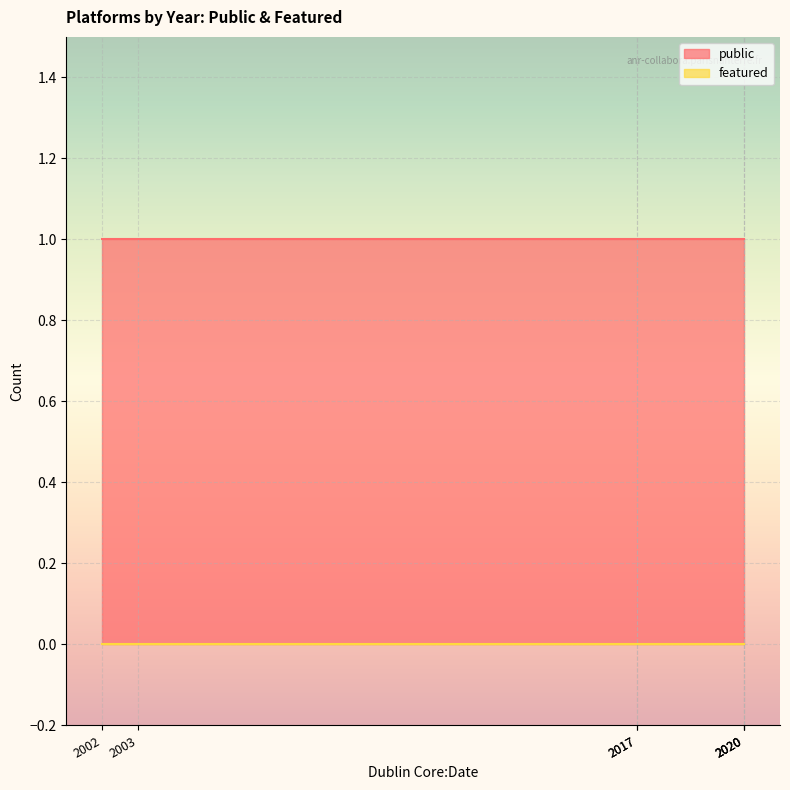

Is the value of public at 2002 greater than the value of featured at 2020?

Yes